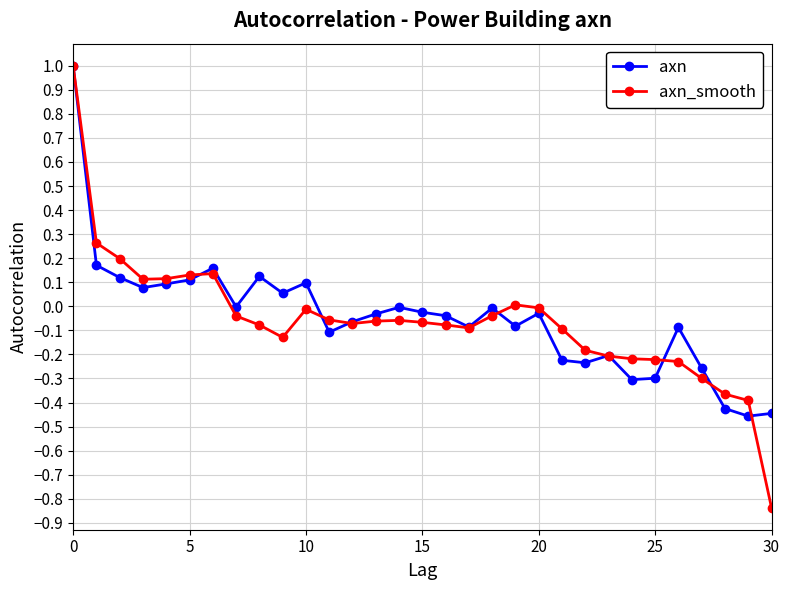

What is the highest value of the axn series?

1.0